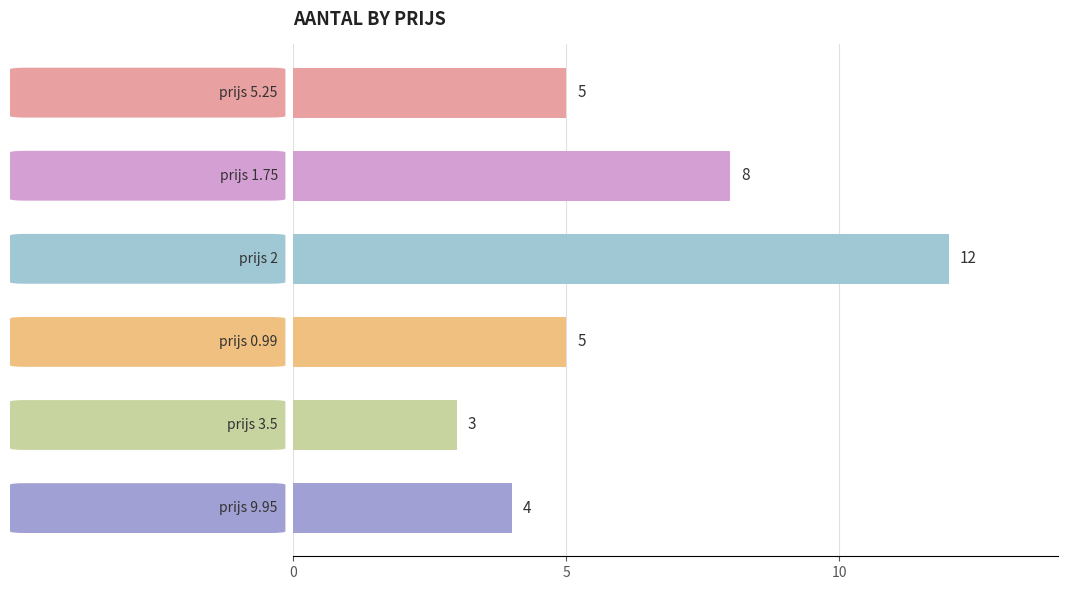

Count the values in the range 4 to 8.

4